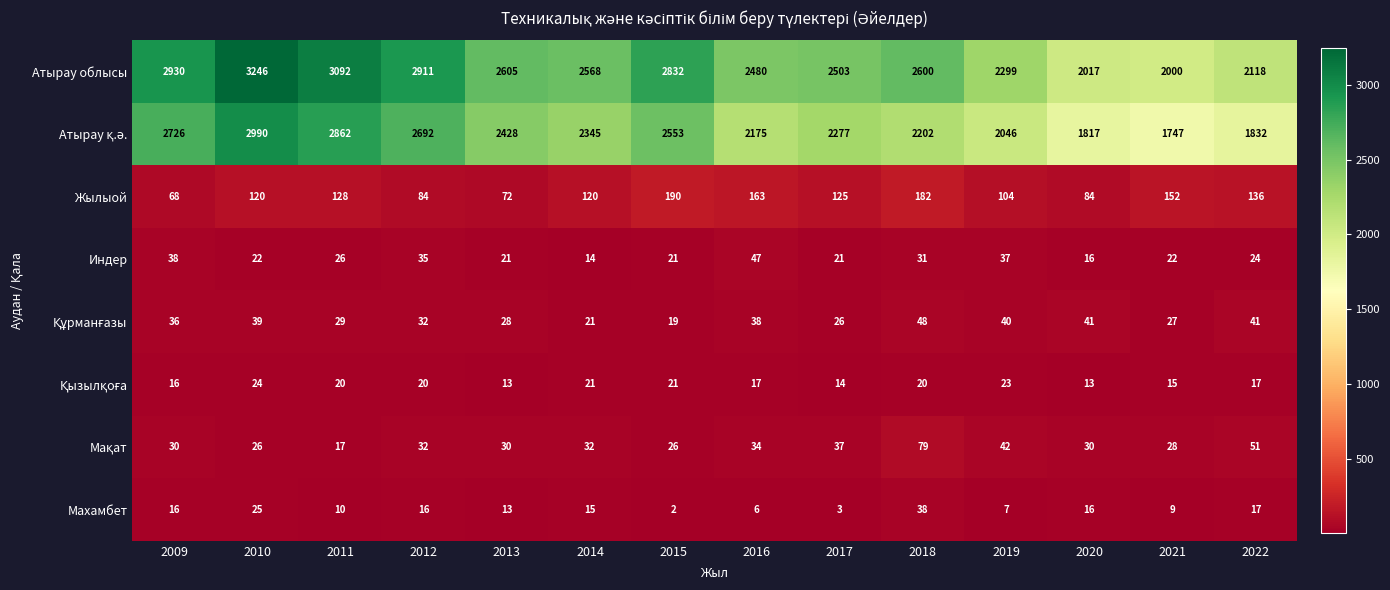

Which series has the largest range (max minus min)?

Атырау облысы